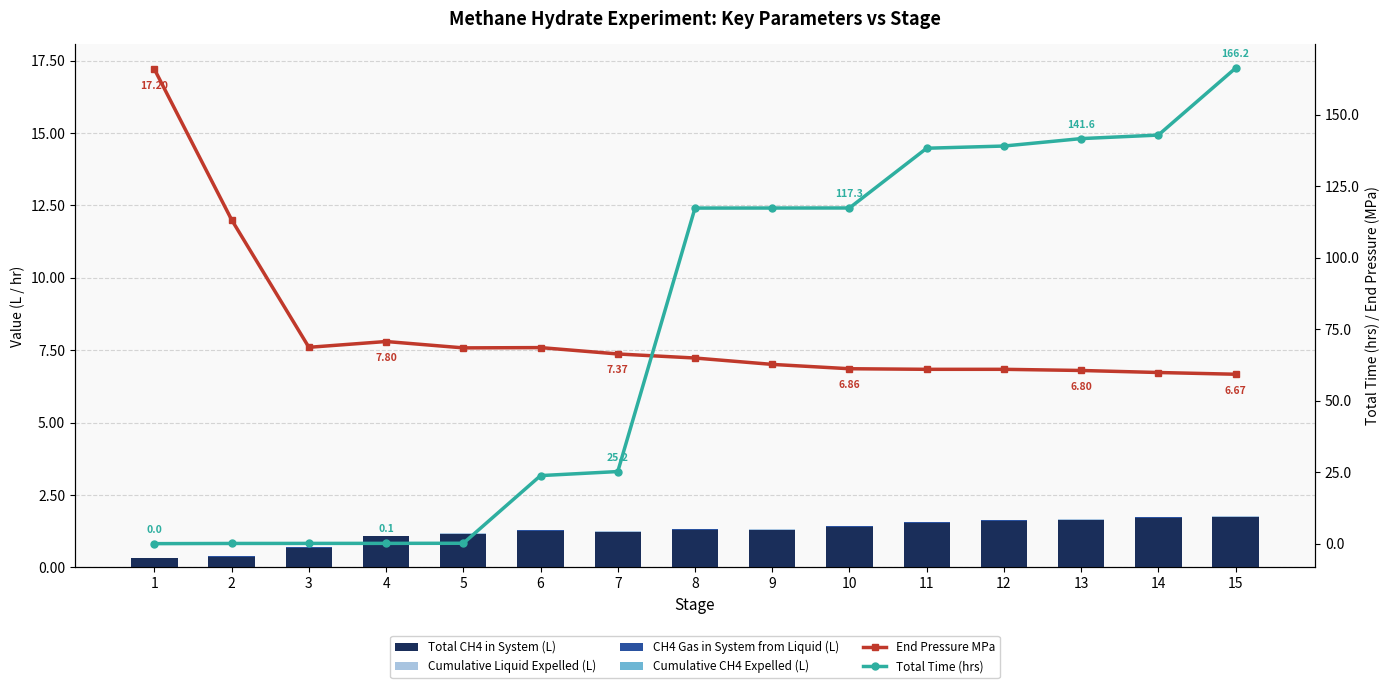

At which category is the sum across all series the highest?

15